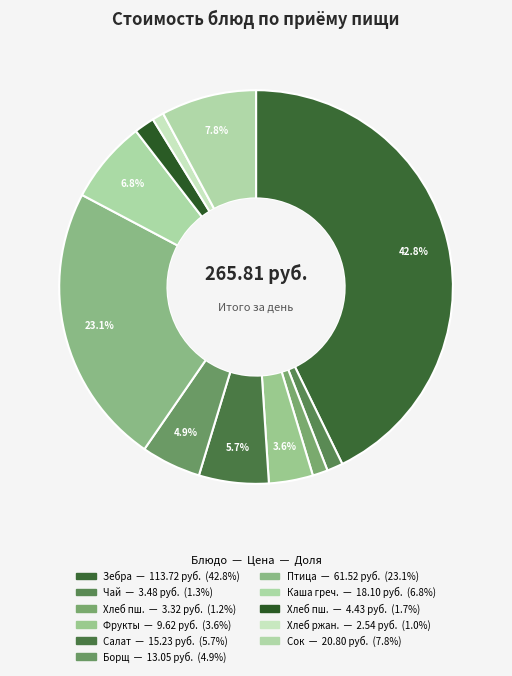

How many slices are in this pie chart?

11